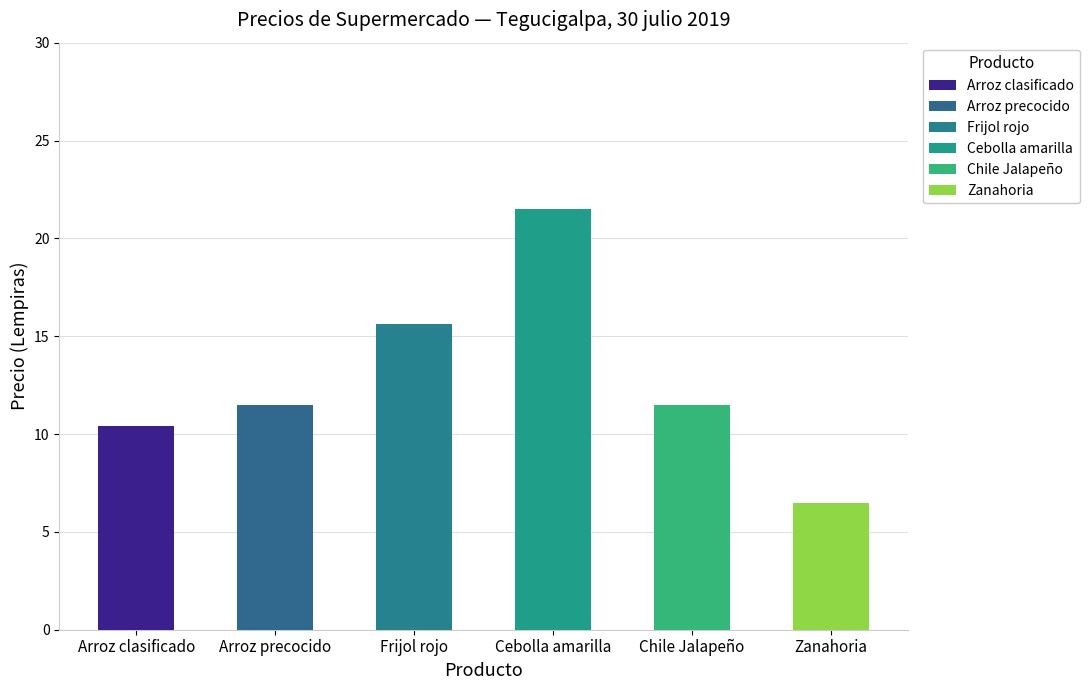

Does the chart contain stacked bars?

No